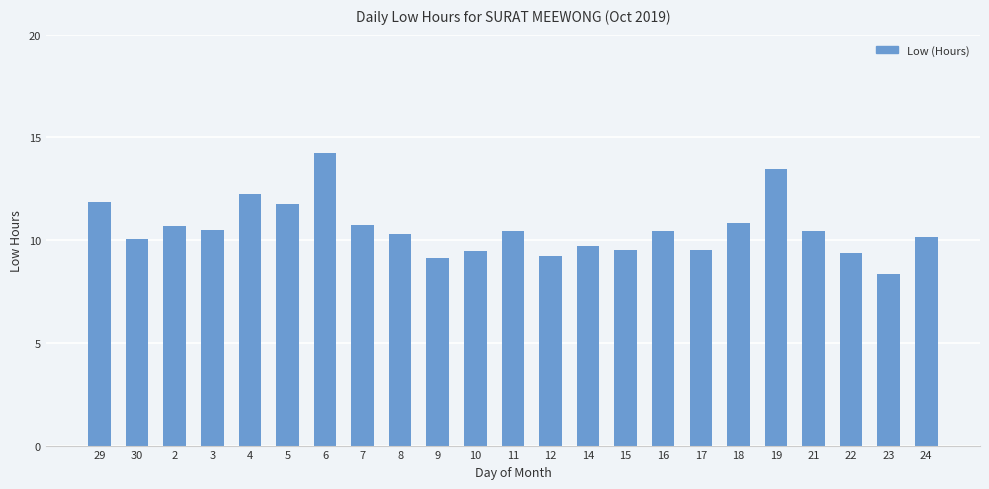

Count the number of categories in the chart.

23